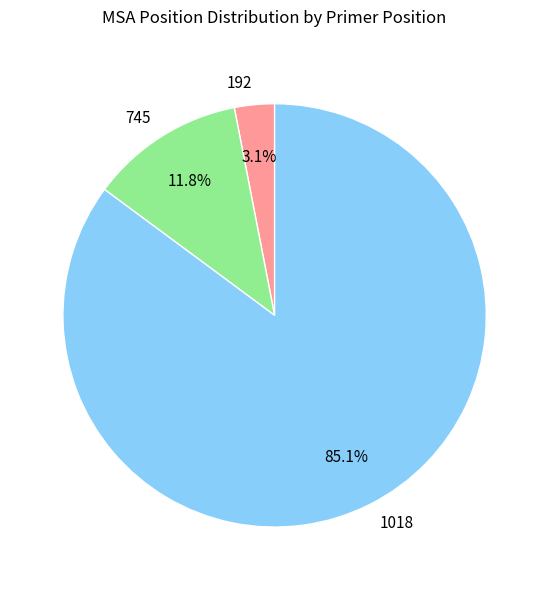

What percentage is the 192 slice, to the nearest percent?

3%